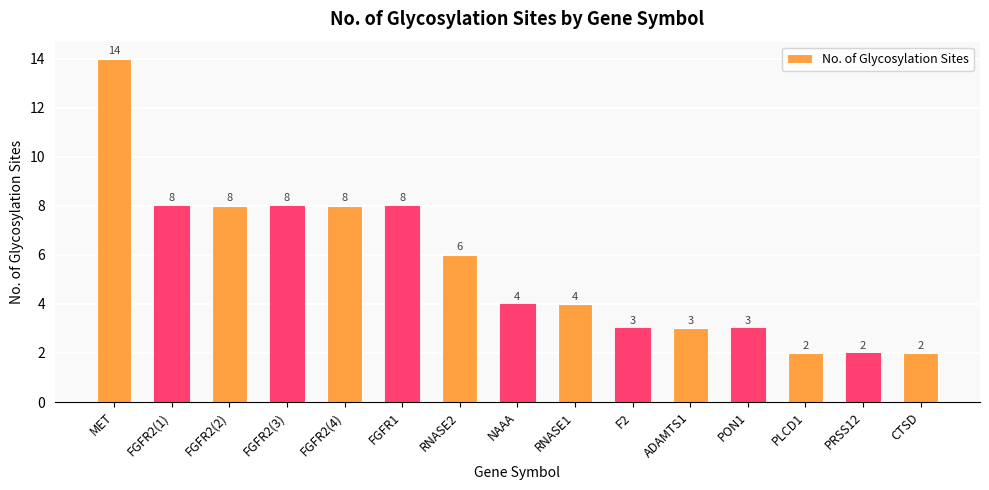

Which label corresponds to the largest value in the chart?

MET